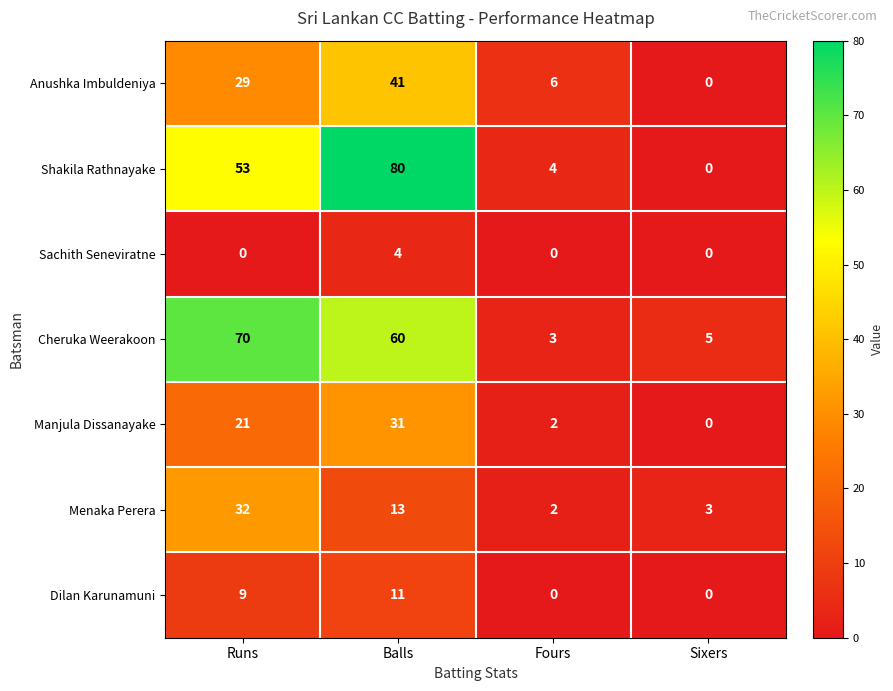

At how many categories does at least one series exceed 35?

2